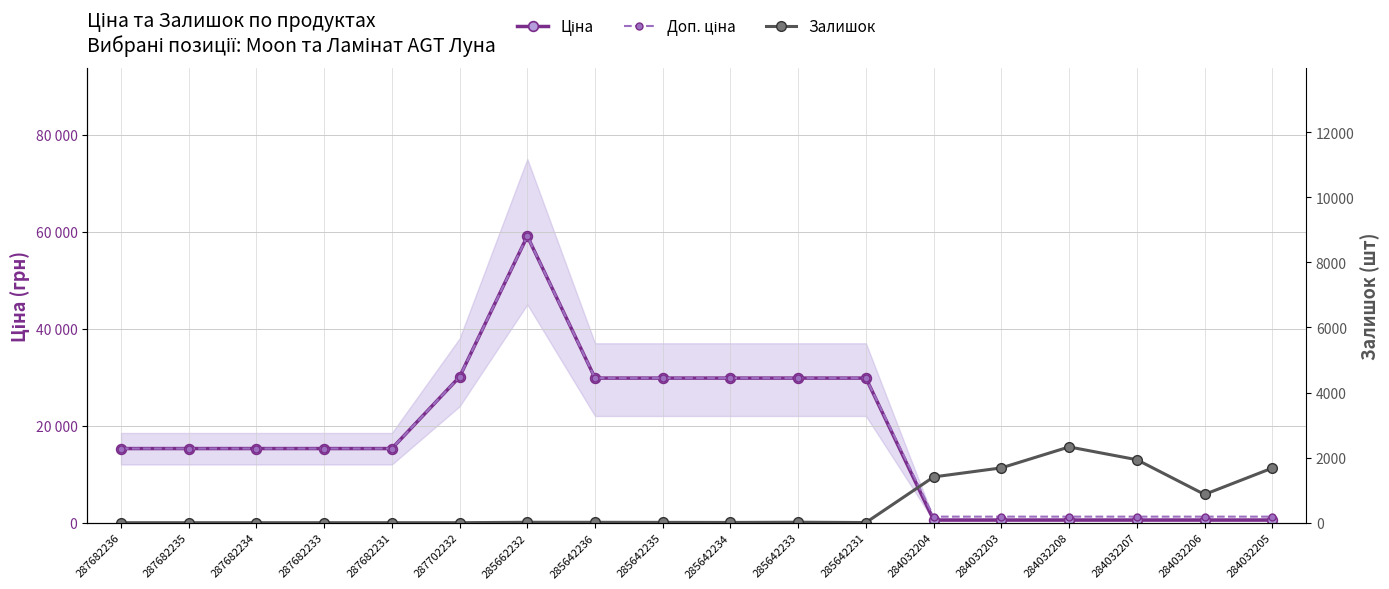

Does the chart have visible grid lines?

Yes